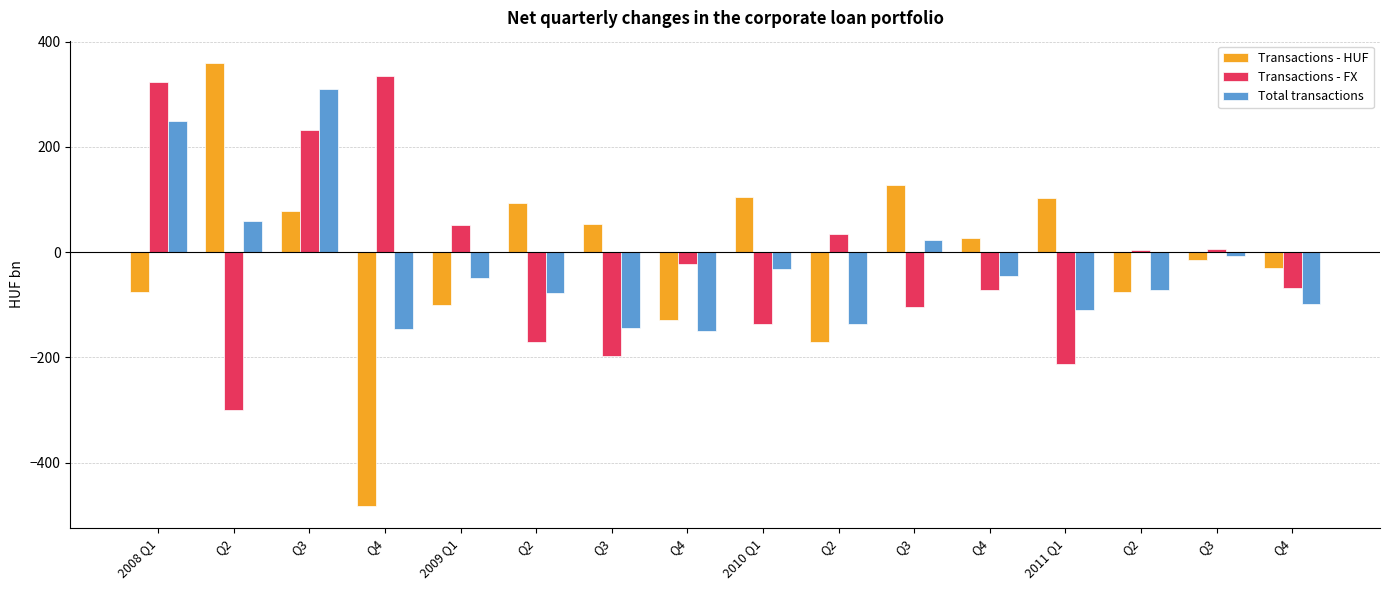

What is the value of the Transactions - FX bar at the 12th from the left?

335.3